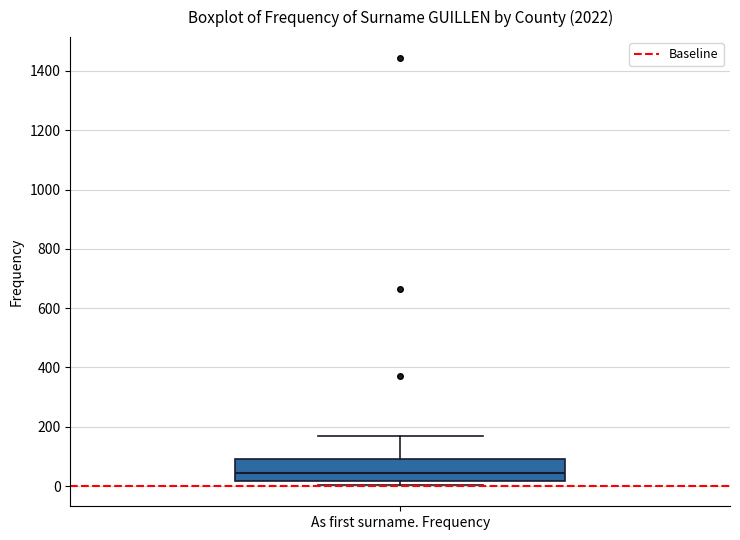

Transcribe this box plot: give where the median line is, the range the box spans, and where the two whiskers end, as read against the y-axis. The values are not printed on the chart, so give them approximately, as read against the axis.

median 40, box 20 to 100, whiskers 0 to 160